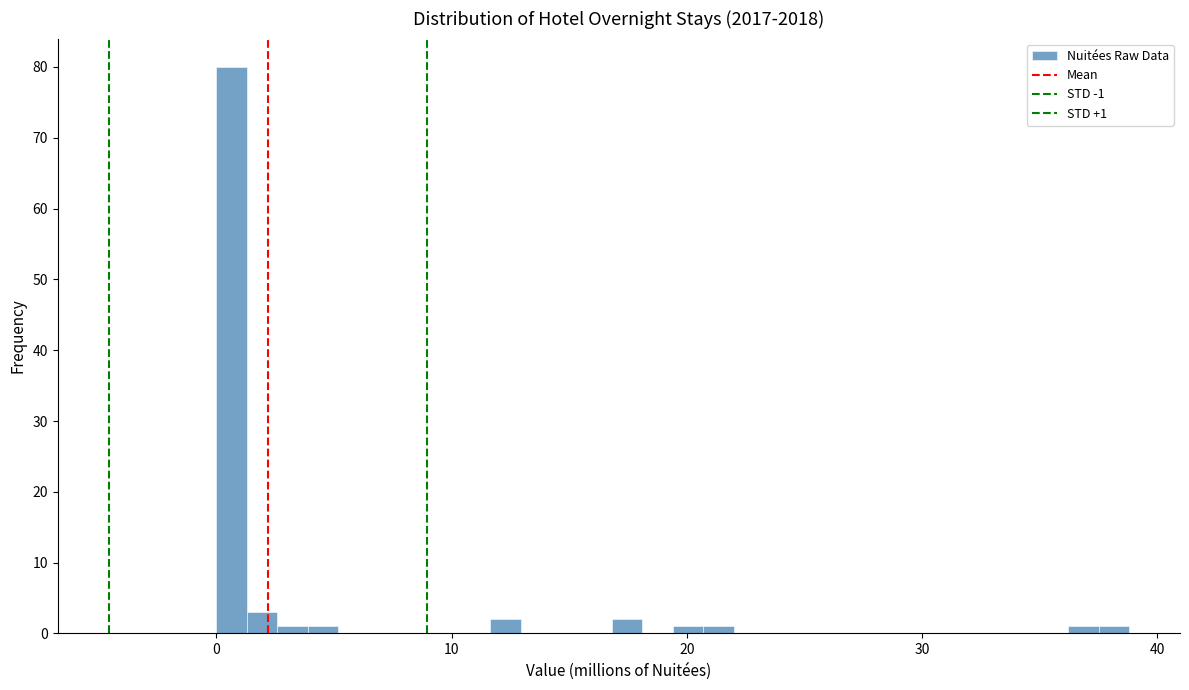

Read against the x-axis, roughly where is the centre of the tallest bar?

1